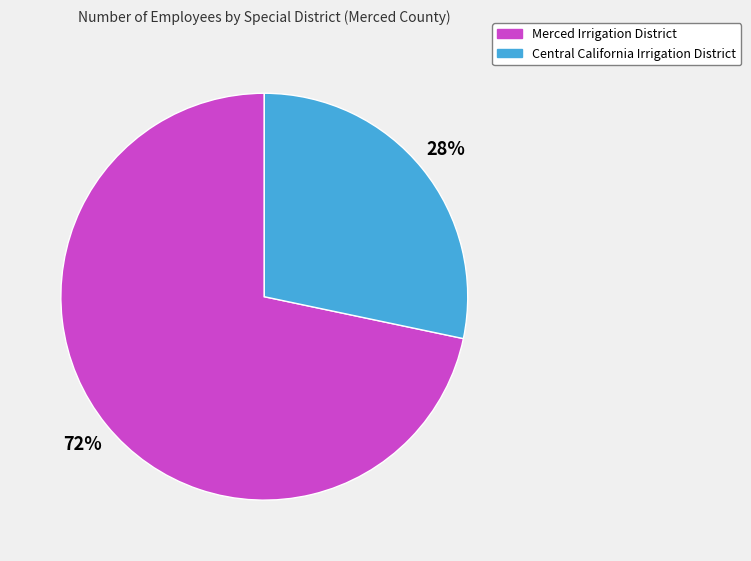

To the nearest percent, what percentage of the pie is Central California Irrigation District?

28%